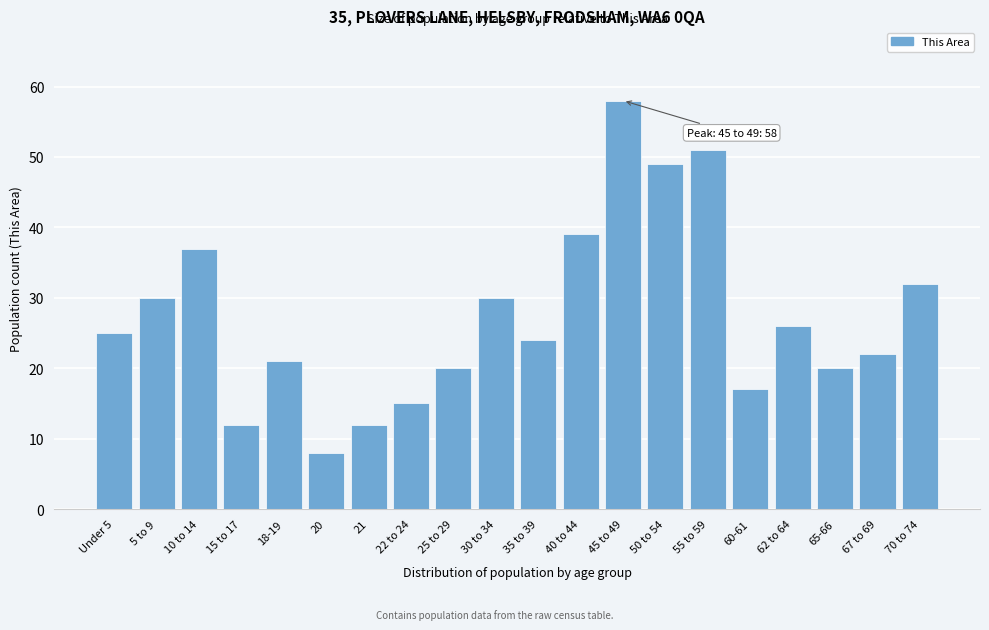

Reading left to right, transcribe all the data shown in this chart.

Under 5=25	5 to 9=30	10 to 14=37	15 to 17=12	18-19=21	20=8	21=12	22 to 24=15	25 to 29=20	30 to 34=30	35 to 39=24	40 to 44=39	45 to 49=58	50 to 54=49	55 to 59=51	60-61=17	62 to 64=26	65-66=20	67 to 69=22	70 to 74=32